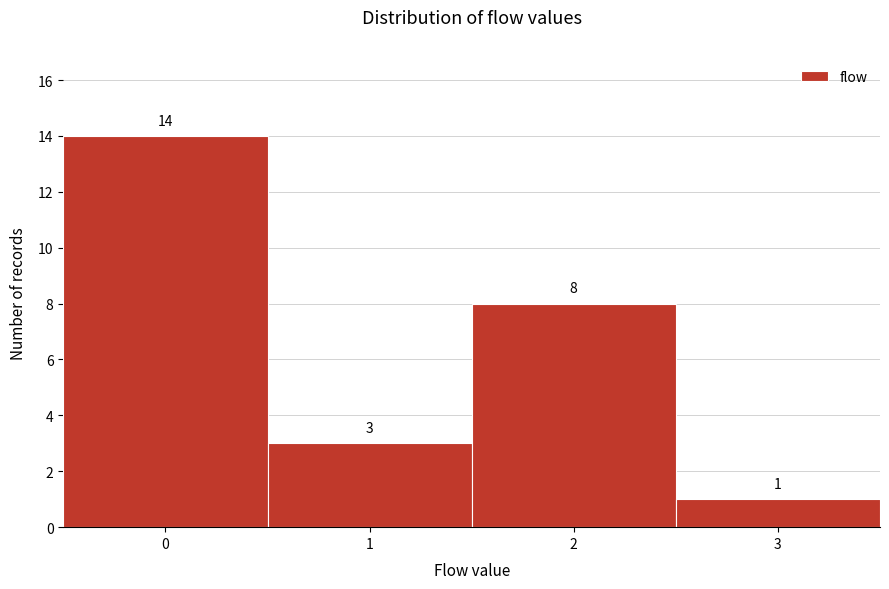

Reading left to right, transcribe this chart: for each bar, give the range it covers on the x-axis and its height.

-0.5 to 0.5: 14
0.5 to 1.5: 3
1.5 to 2.5: 8
2.5 to 3.5: 1